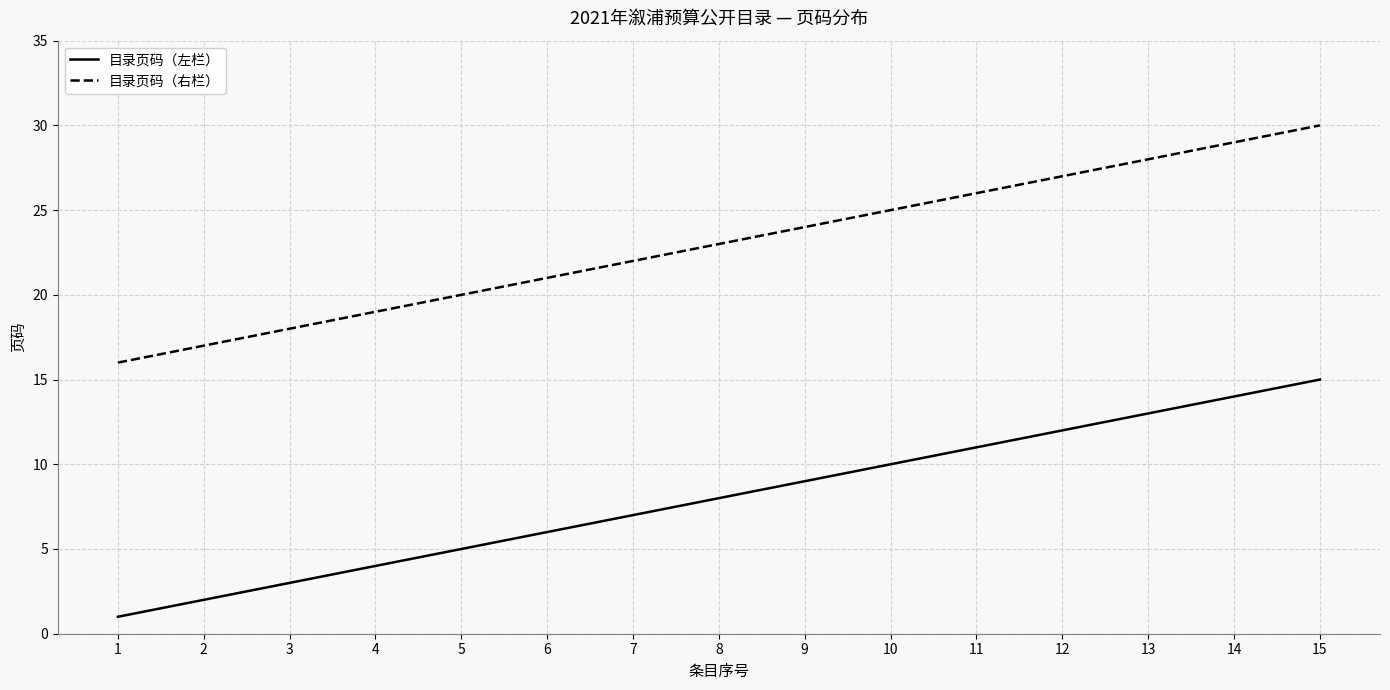

What is the average value of the 目录页码（左栏） series?

8